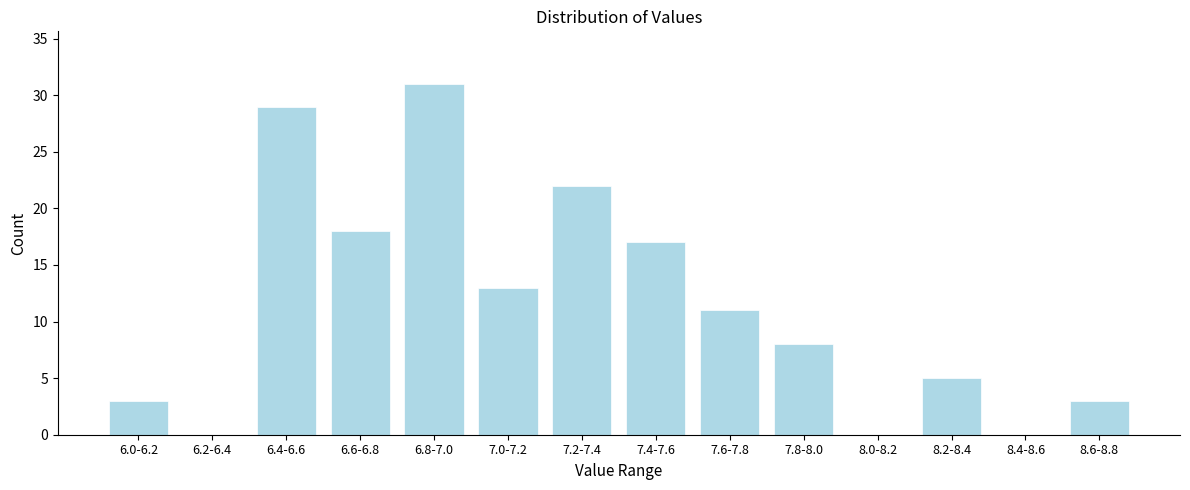

Reading left to right, what are all the values shown in this chart?

6.0-6.2=3	6.2-6.4=0	6.4-6.6=29	6.6-6.8=18	6.8-7.0=31	7.0-7.2=13	7.2-7.4=22	7.4-7.6=17	7.6-7.8=11	7.8-8.0=8	8.0-8.2=0	8.2-8.4=5	8.4-8.6=0	8.6-8.8=3